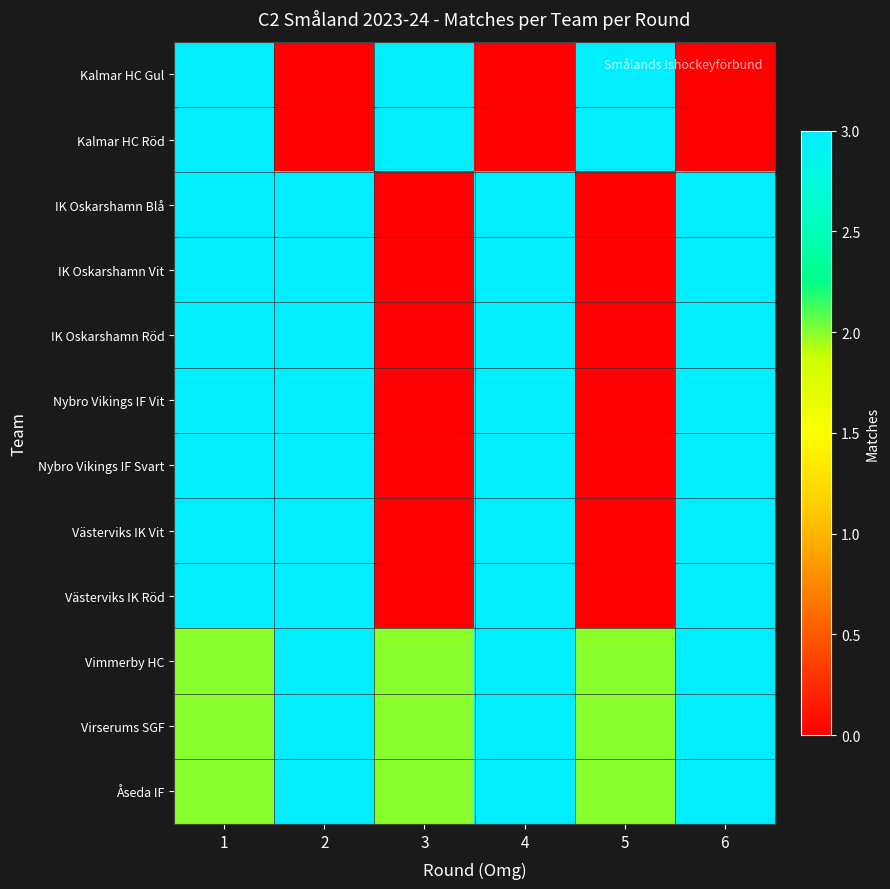

Which series has the widest spread of values?

Kalmar HC Gul